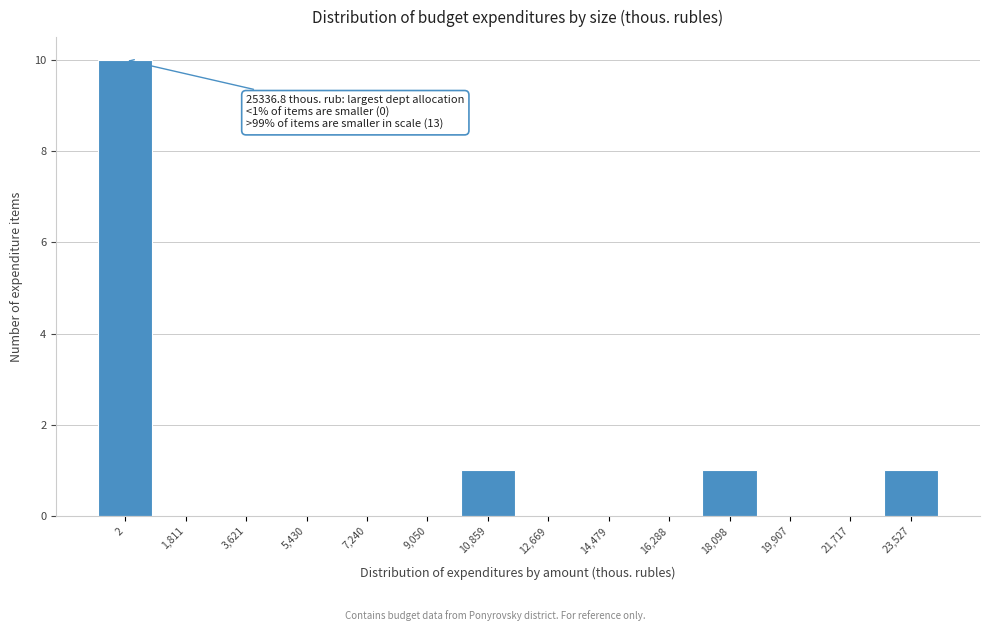

Reading right to left, what are all the values shown in this chart?

23,527=1	21,717=0	19,907=0	18,098=1	16,288=0	14,479=0	12,669=0	10,859=1	9,050=0	7,240=0	5,430=0	3,621=0	1,811=0	2=10